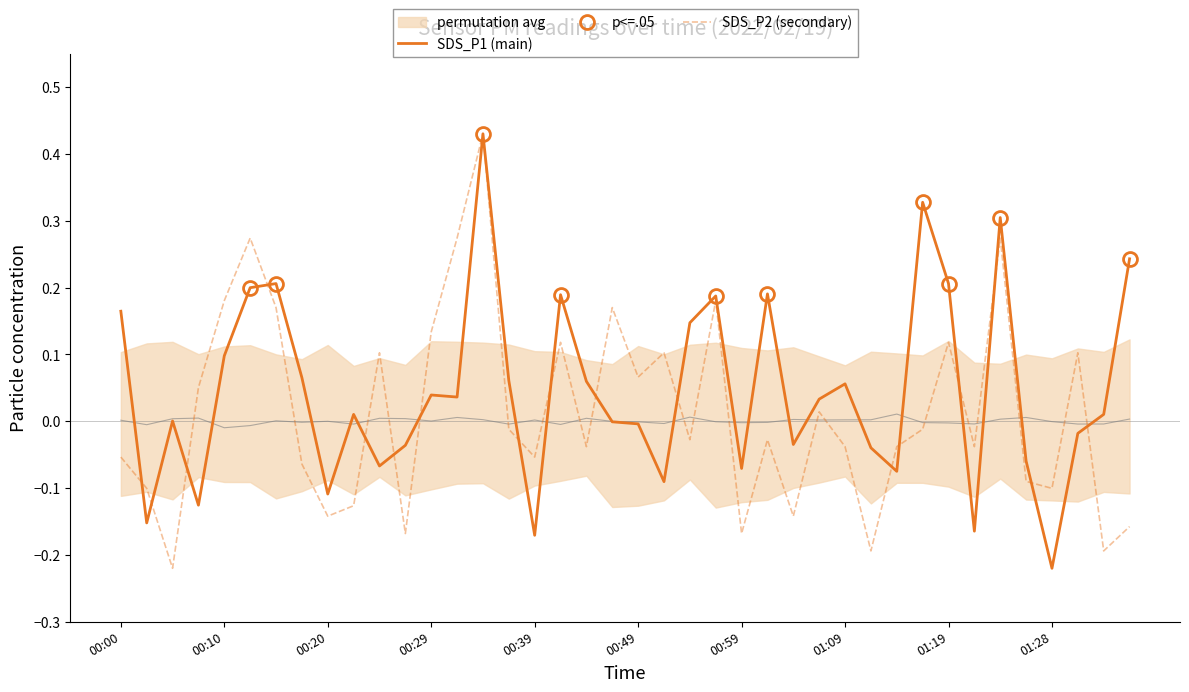

What is the maximum value shown in the chart?

0.4